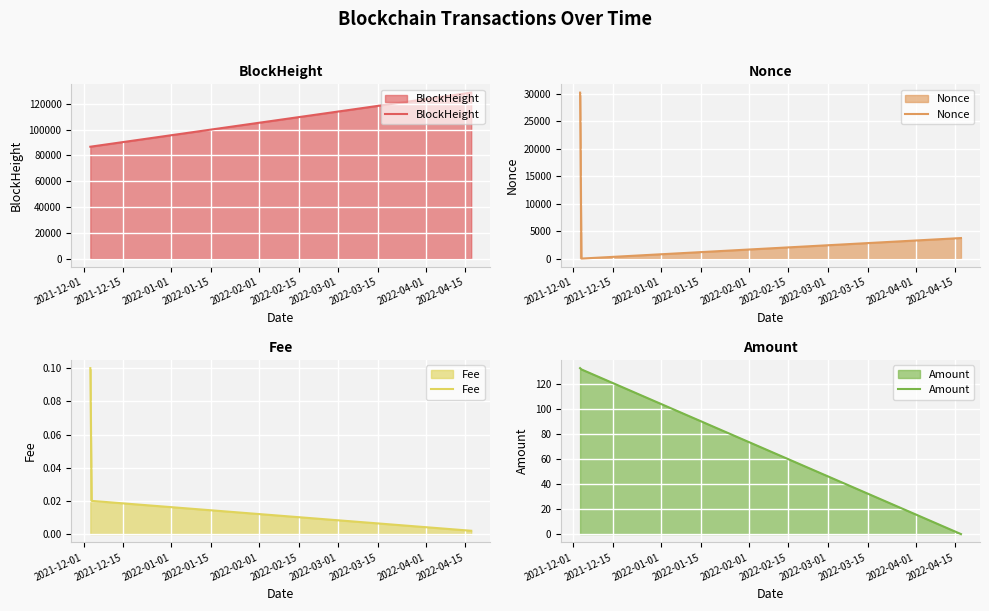

What is the lowest value of the BlockHeight series?

86779